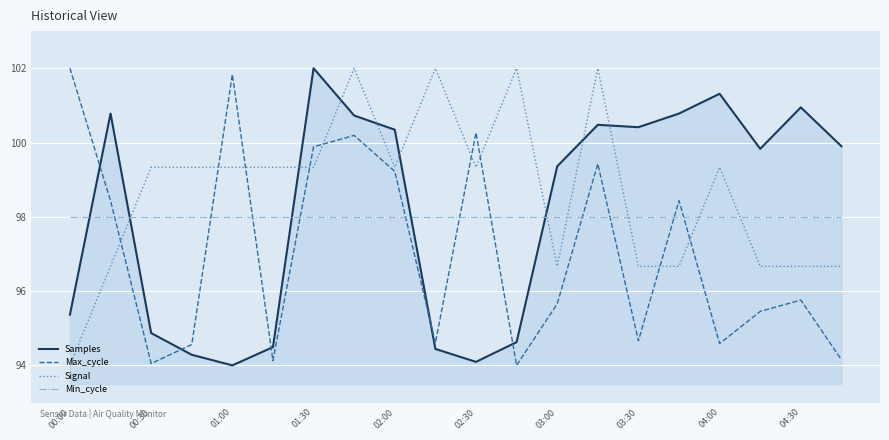

What is the greatest value displayed?

102.0